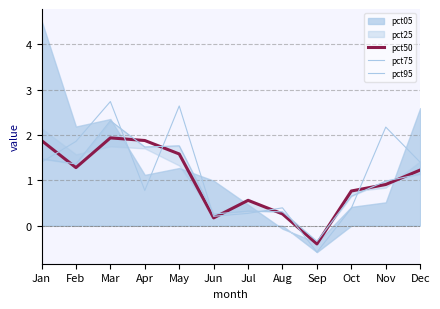

What is the average value of the pct95 series?

1.1